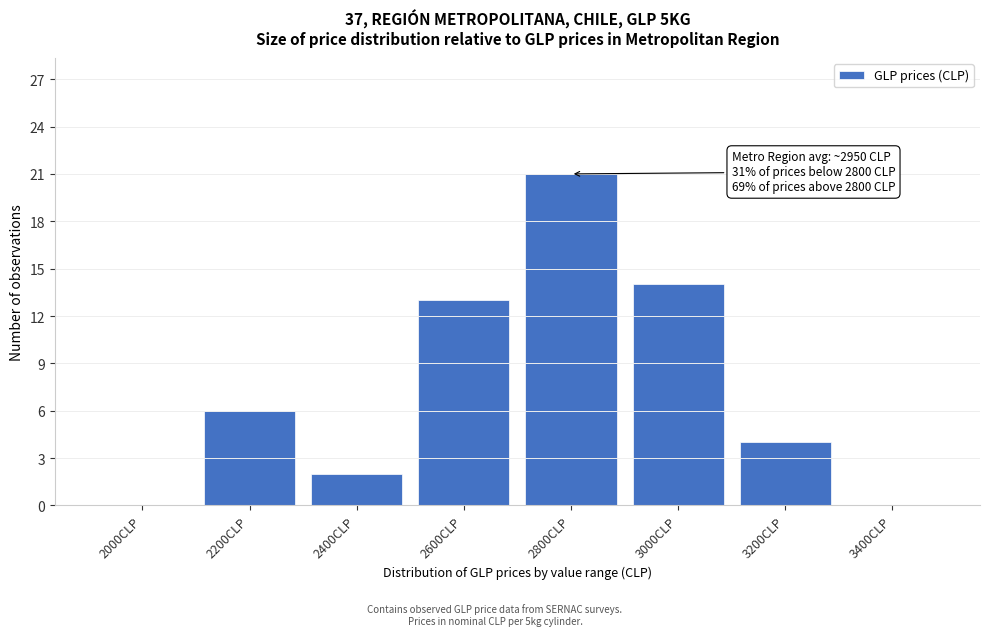

Reading right to left, transcribe all the data shown in this chart.

3400CLP=0	3200CLP=4	3000CLP=14	2800CLP=21	2600CLP=13	2400CLP=2	2200CLP=6	2000CLP=0